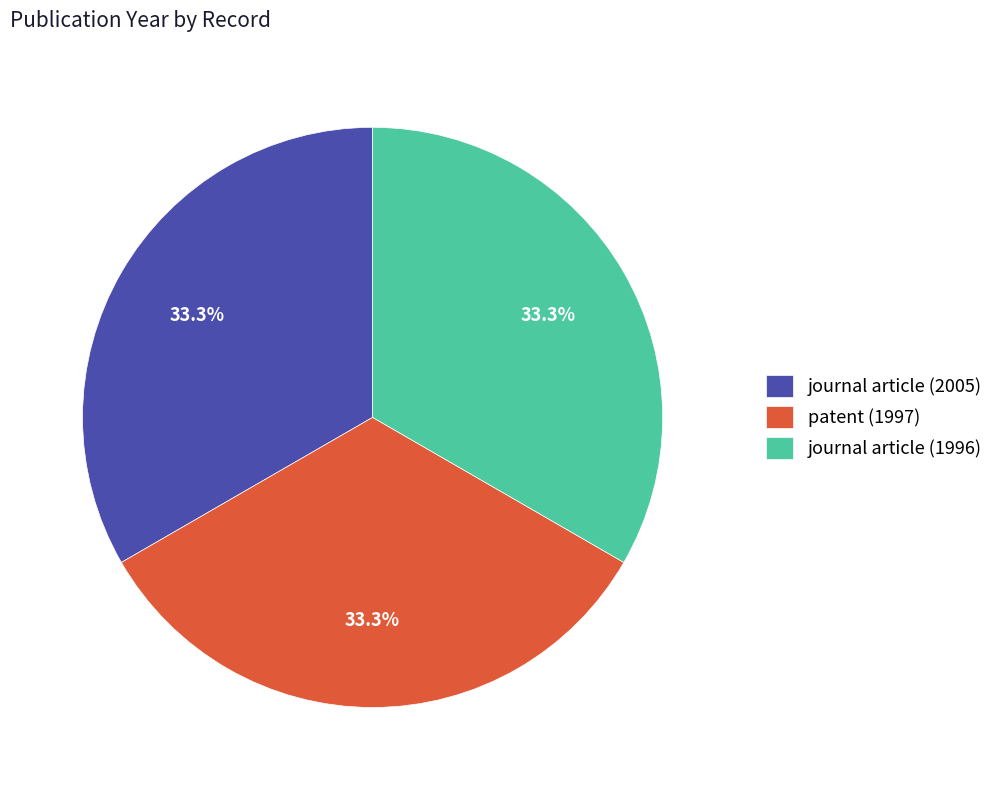

How many segments does this pie chart have?

3